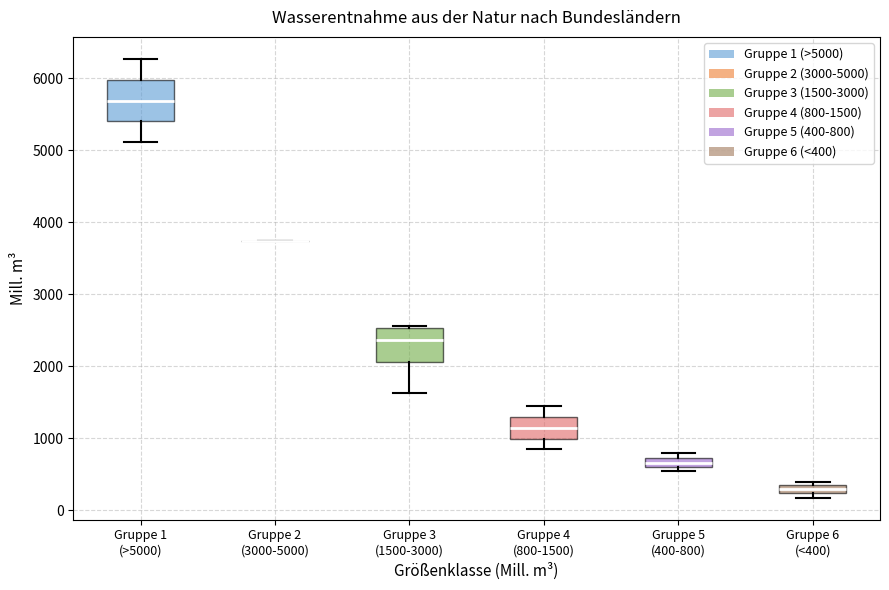

Which box is the tallest, from its lower edge to its upper edge?

Gruppe 1 (>5000)